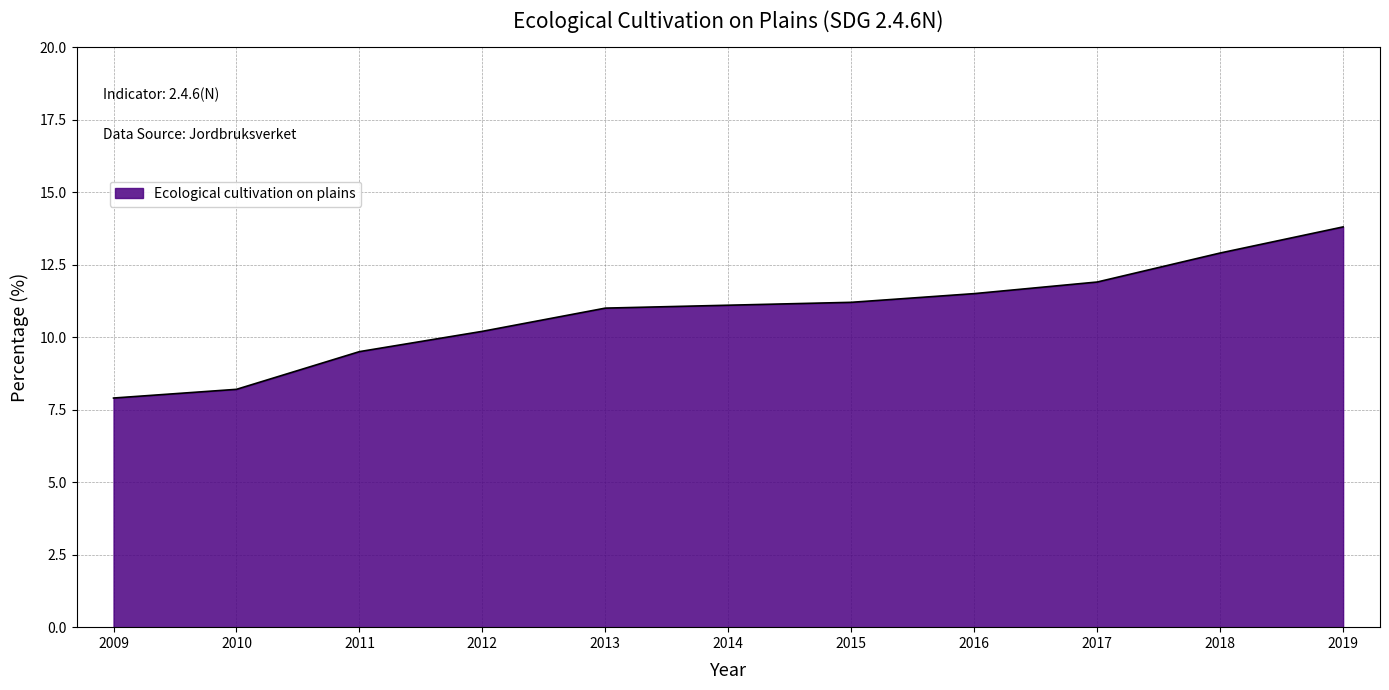

What is the smallest value displayed?

7.9